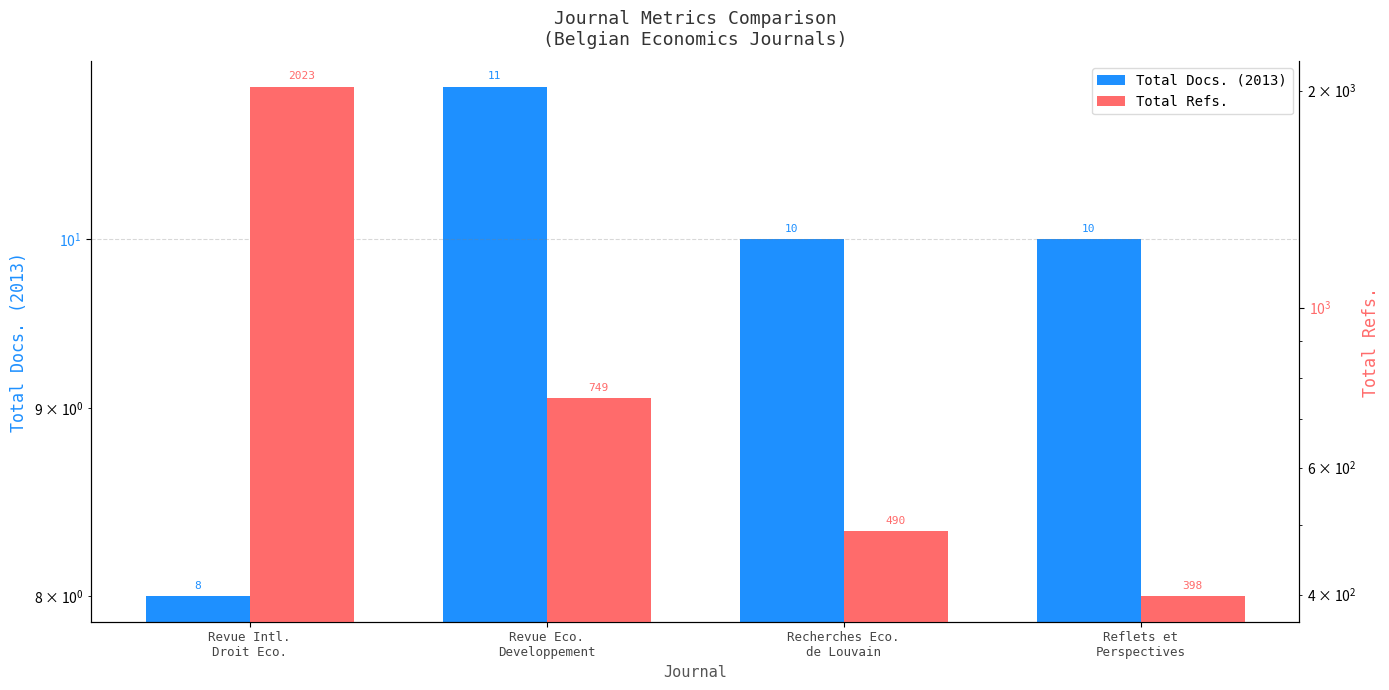

What is the difference between the second highest and minimum values in the Total Docs. (2013) series?

2